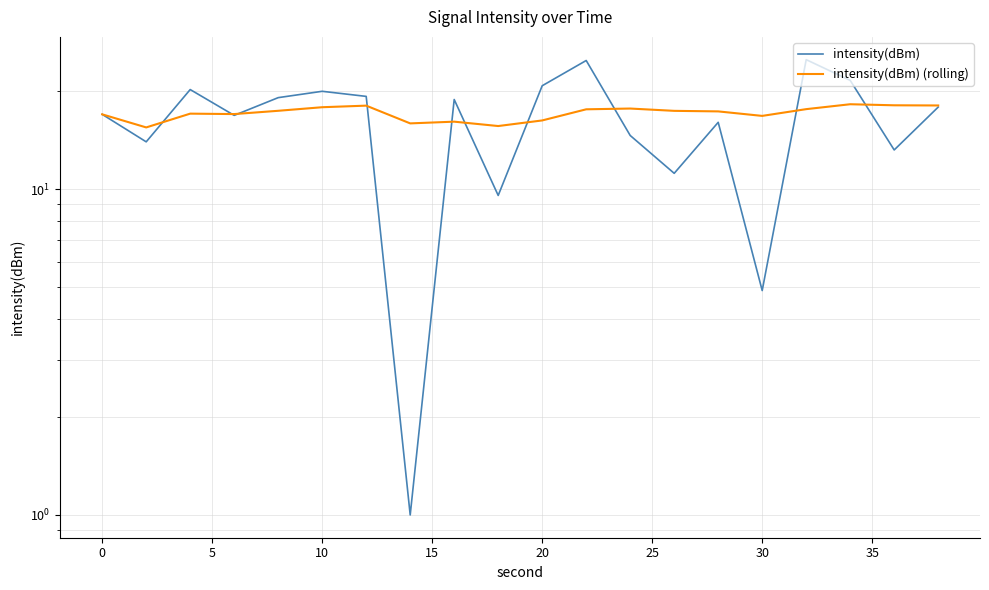

Does the chart have visible grid lines?

Yes